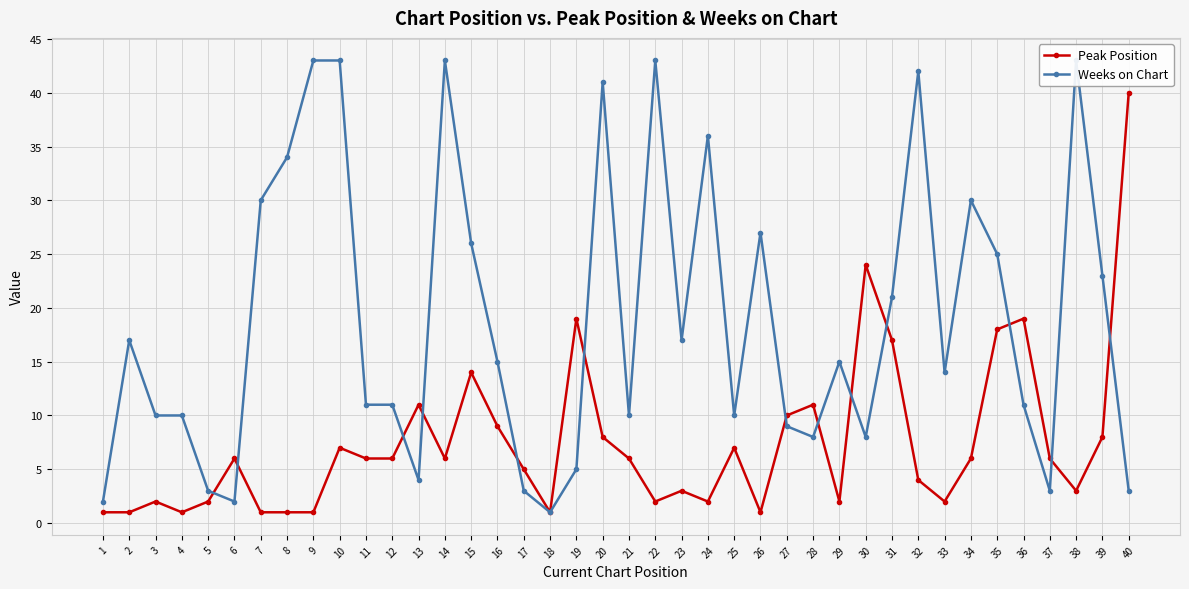

At how many categories does at least one series exceed 39?

8